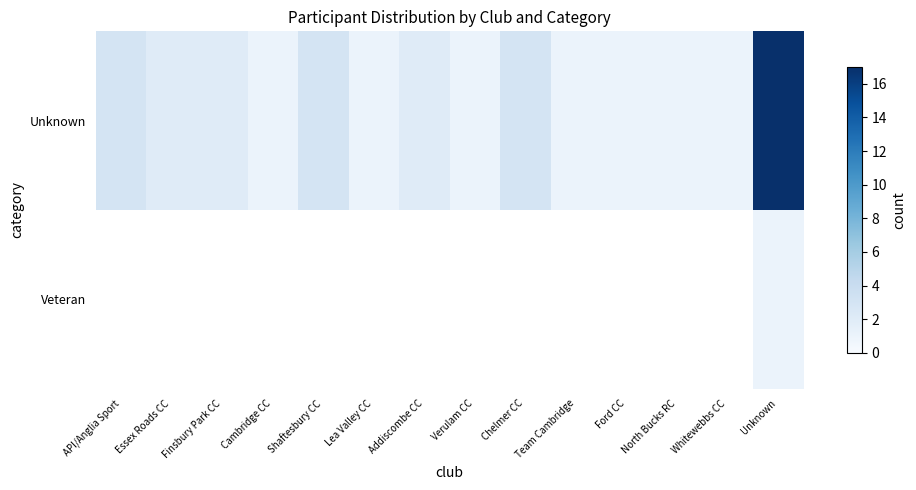

Is the value of Veteran at Shaftesbury CC greater than the value of Unknown at Verulam CC?

No